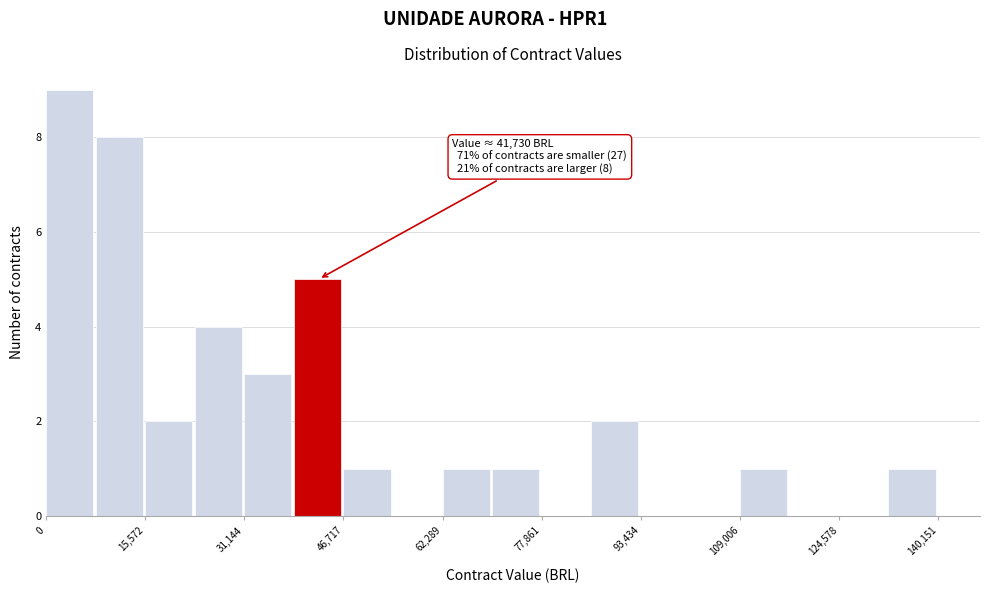

Read against the x-axis, roughly where is the centre of the tallest bar?

4000